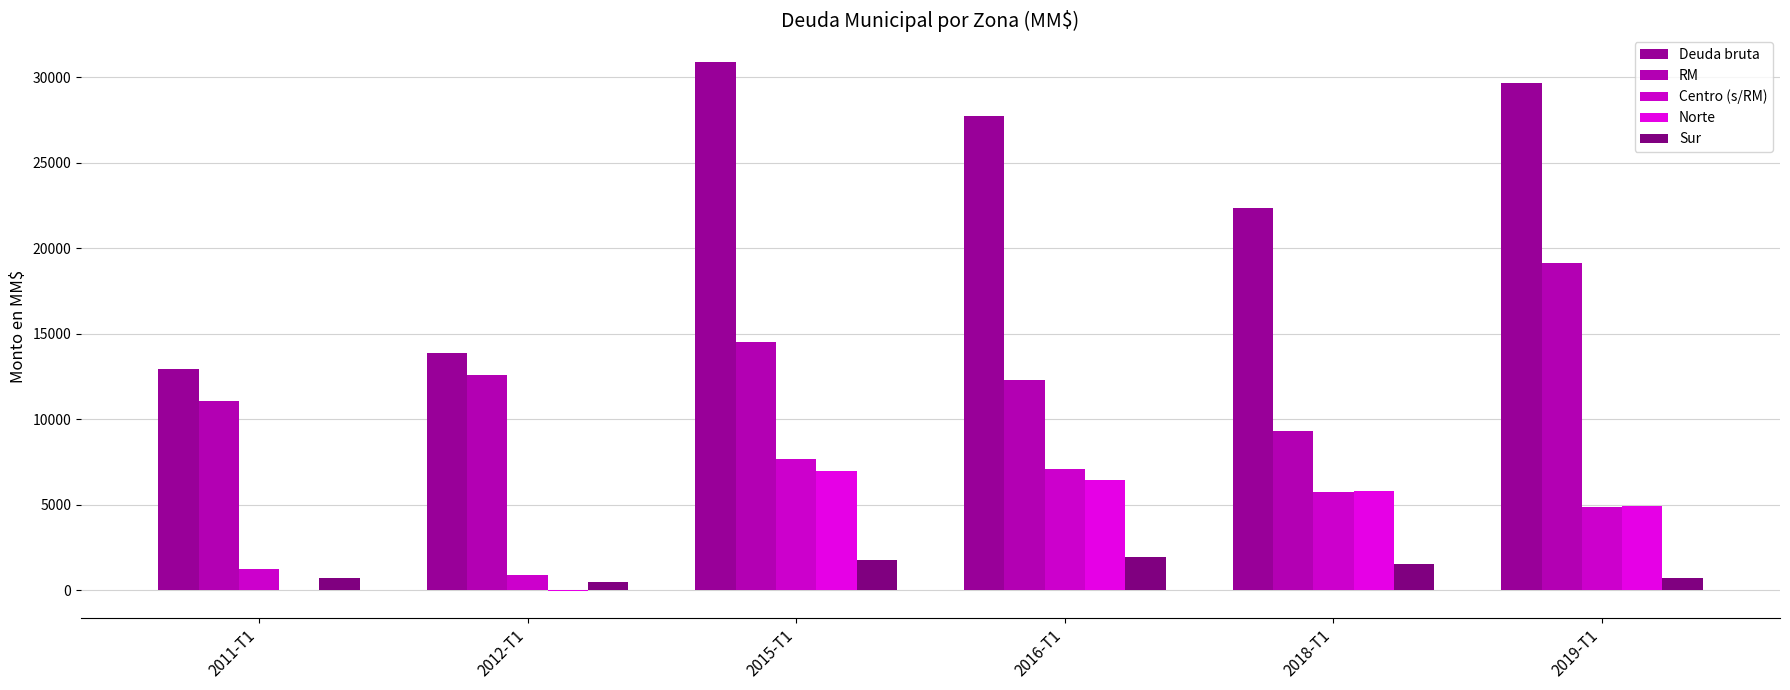

What is the label of the 5th bar from the right?

2012-T1